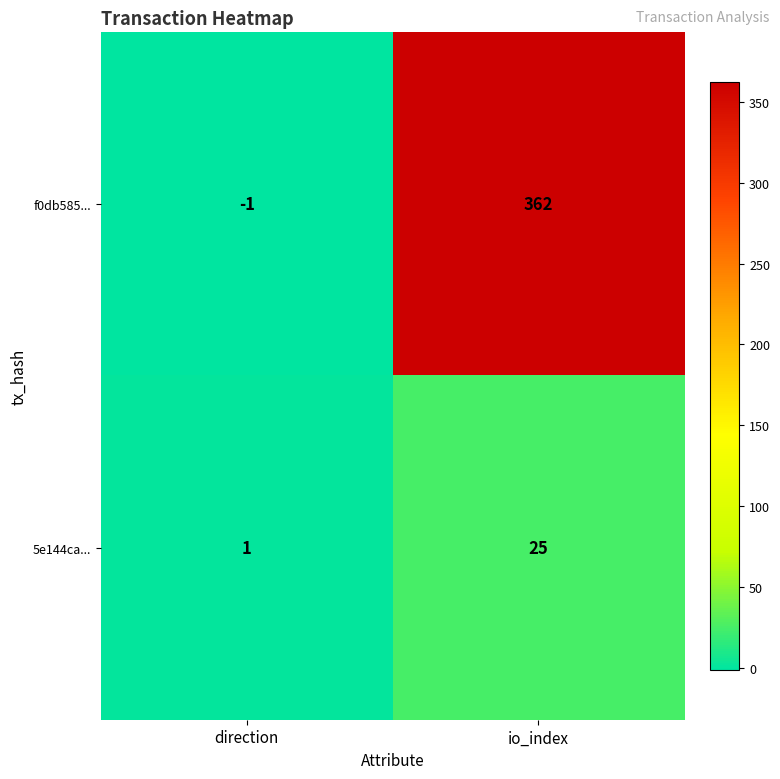

How many positive values does the f0db585... series have?

1